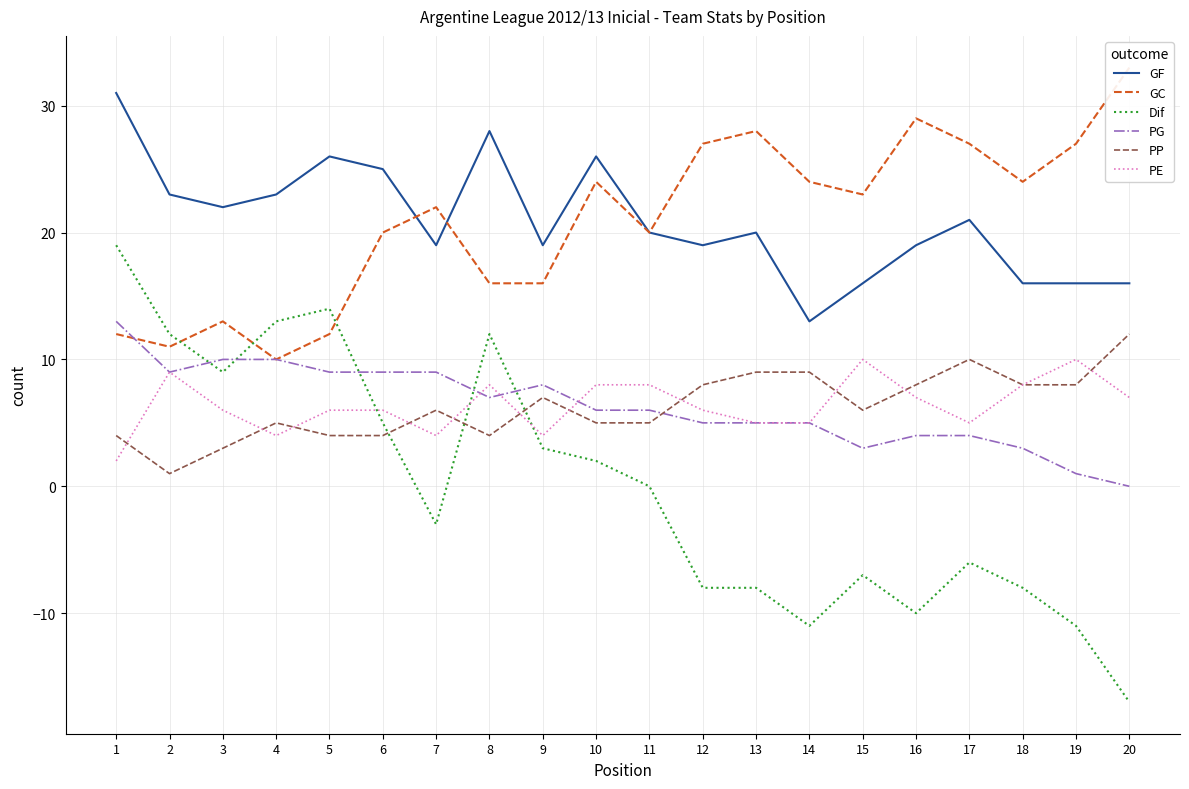

Reading left to right, extract all data points from this chart.

GF: 31	23	22	23	26	25	19	28	19	26	20	19	20	13	16	19	21	16	16	16
GC: 12	11	13	10	12	20	22	16	16	24	20	27	28	24	23	29	27	24	27	33
Dif: 19	12	9	13	14	5	-3	12	3	2	0	-8	-8	-11	-7	-10	-6	-8	-11	-17
PG: 13	9	10	10	9	9	9	7	8	6	6	5	5	5	3	4	4	3	1	0
PP: 4	1	3	5	4	4	6	4	7	5	5	8	9	9	6	8	10	8	8	12
PE: 2	9	6	4	6	6	4	8	4	8	8	6	5	5	10	7	5	8	10	7